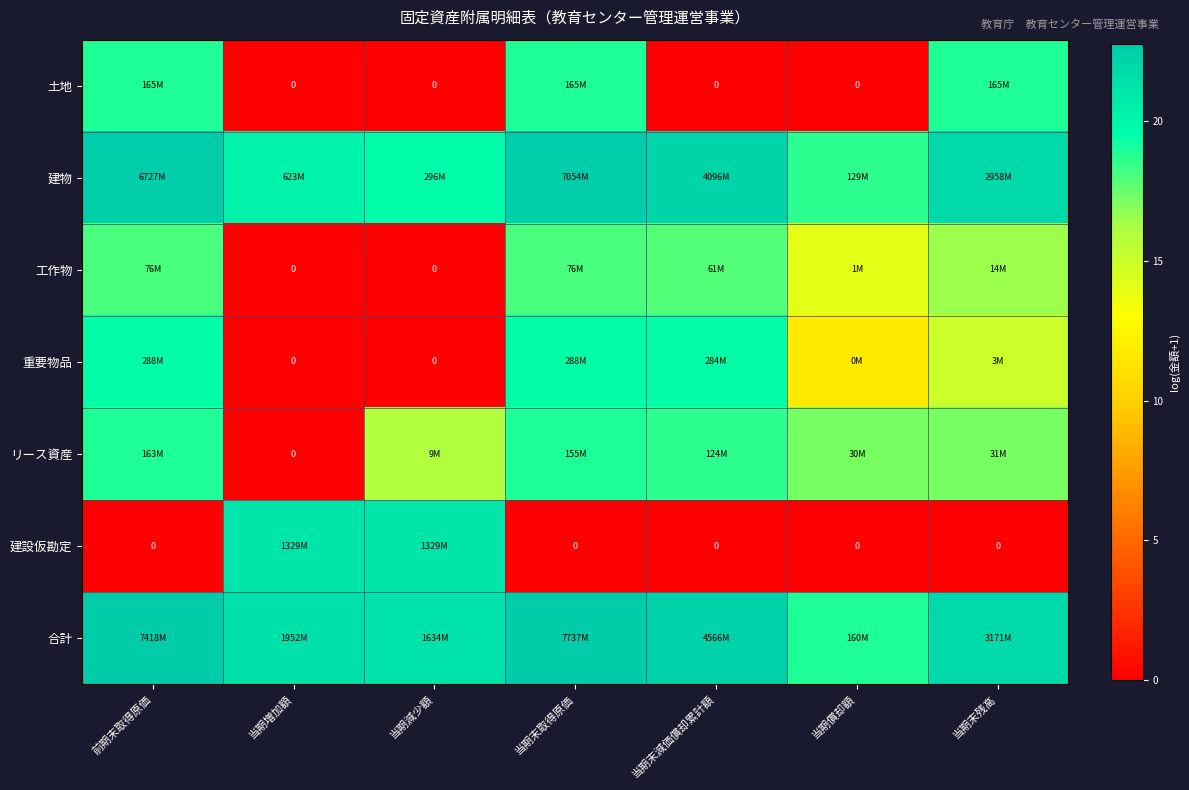

What is the difference between the highest and lowest values at 当期末取得原価?

22.8